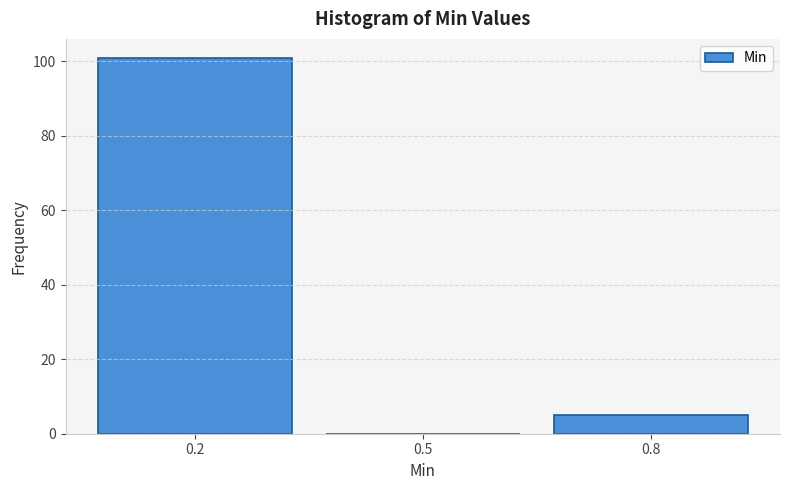

Reading left to right, transcribe all the data shown in this chart.

0.2=101	0.5=0	0.8=5